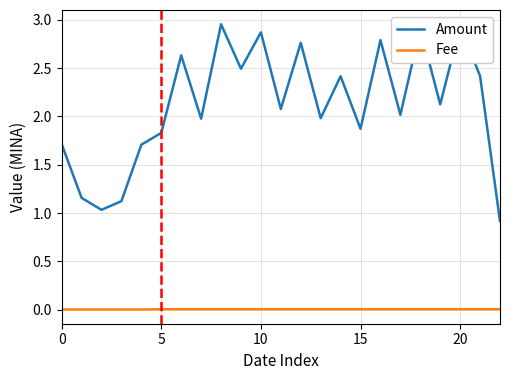

Which series has the largest range (max minus min)?

Amount